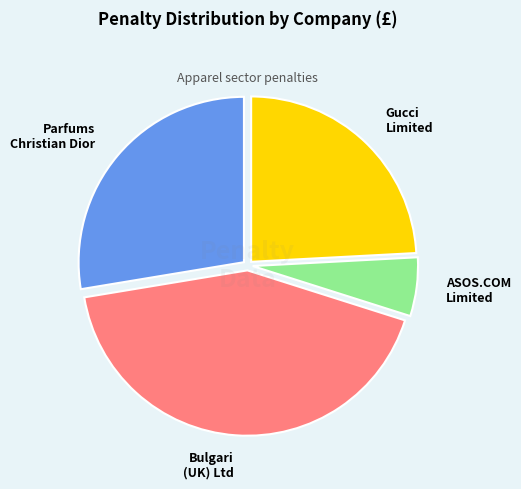

Is the sum of Gucci Limited and ASOS.COM Limited greater than half?

No